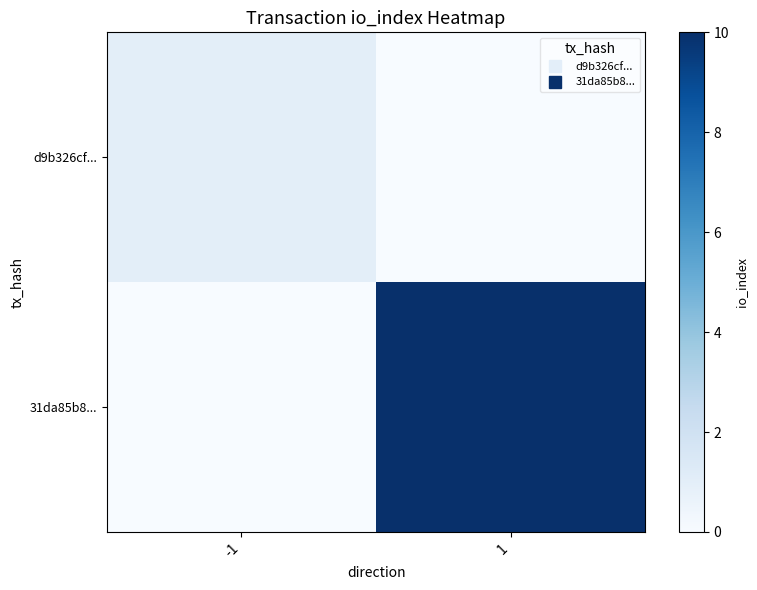

What is the total value across all series at 1?

10